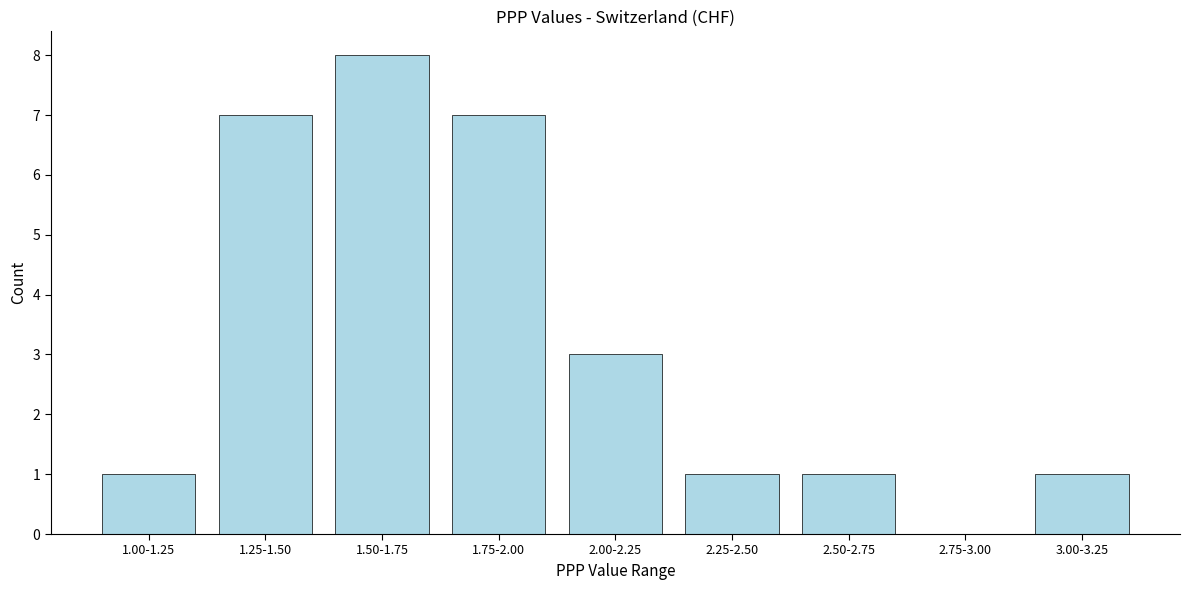

Reading left to right, what are all the values shown in this chart?

1.00-1.25=1	1.25-1.50=7	1.50-1.75=8	1.75-2.00=7	2.00-2.25=3	2.25-2.50=1	2.50-2.75=1	2.75-3.00=0	3.00-3.25=1